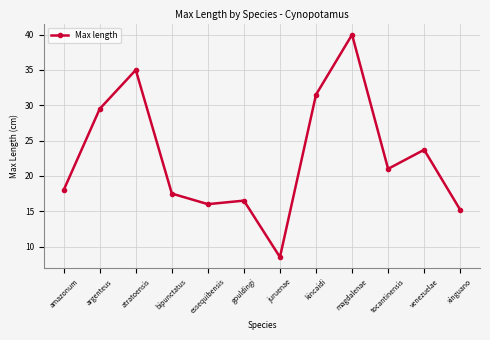

What is the approximate value at atratoensis?

35.0